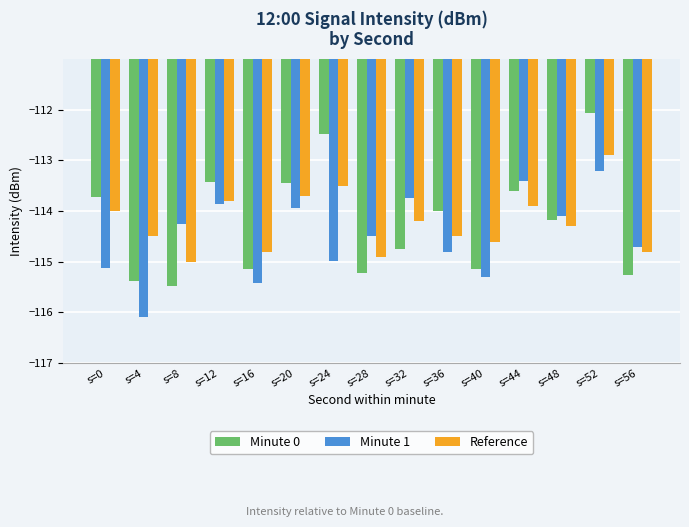

Rank the series by their maximum value, from lowest to highest.

Minute 1, Reference, Minute 0